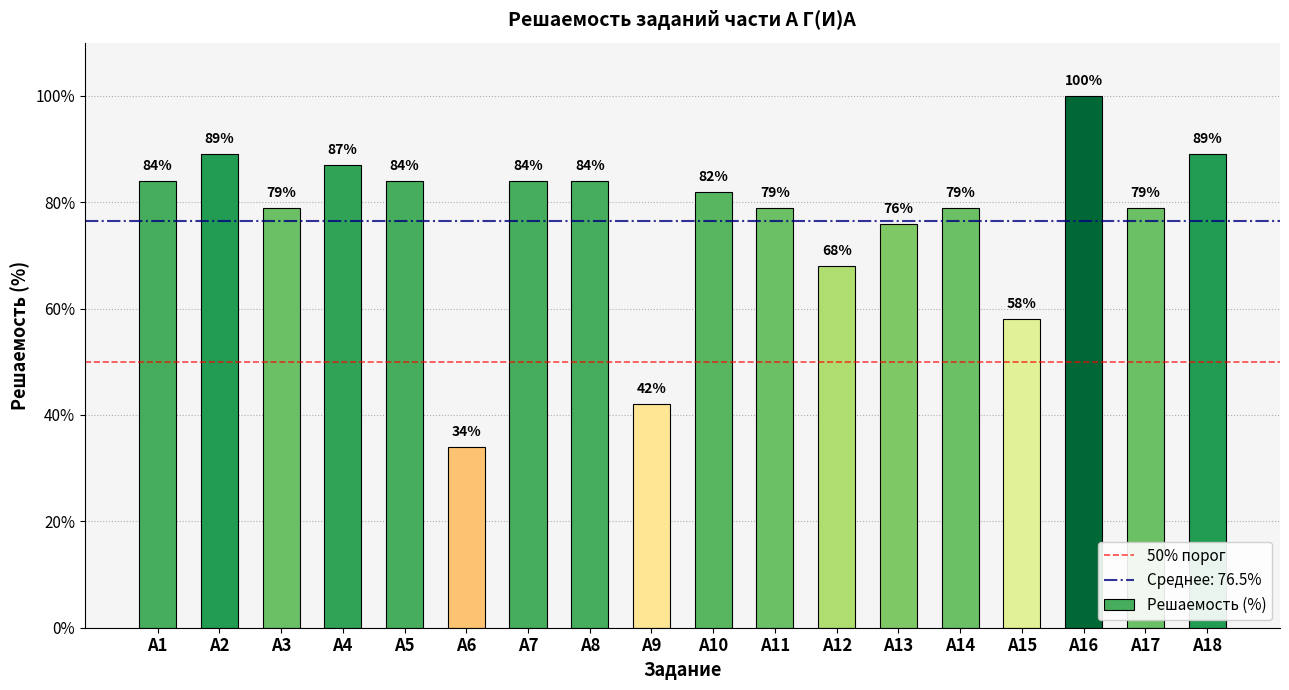

What is the value of the 15th bar from the left?

58